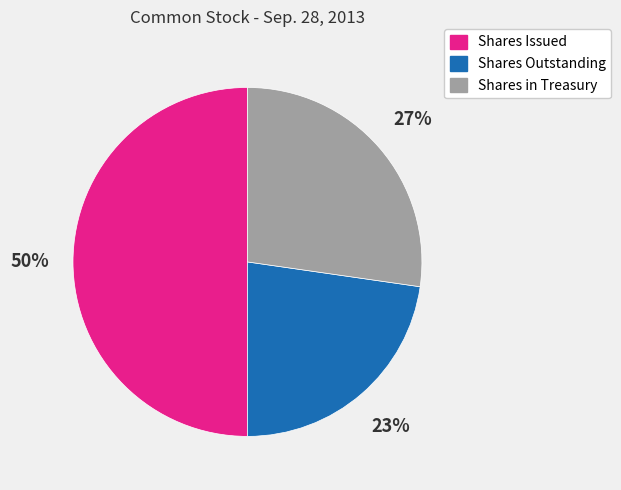

Rank the categories by value from lowest to highest.

Shares Outstanding, Shares in Treasury, Shares Issued